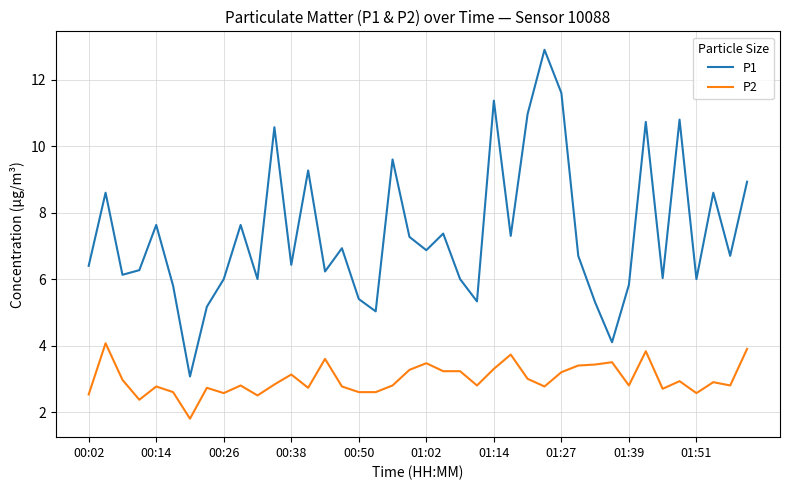

Which series has the largest range (max minus min)?

P1